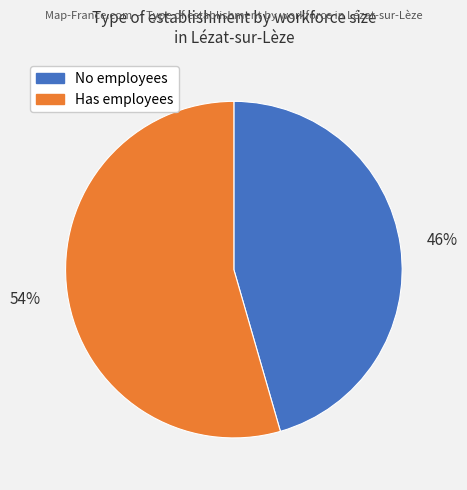

How many slices are in this pie chart?

2